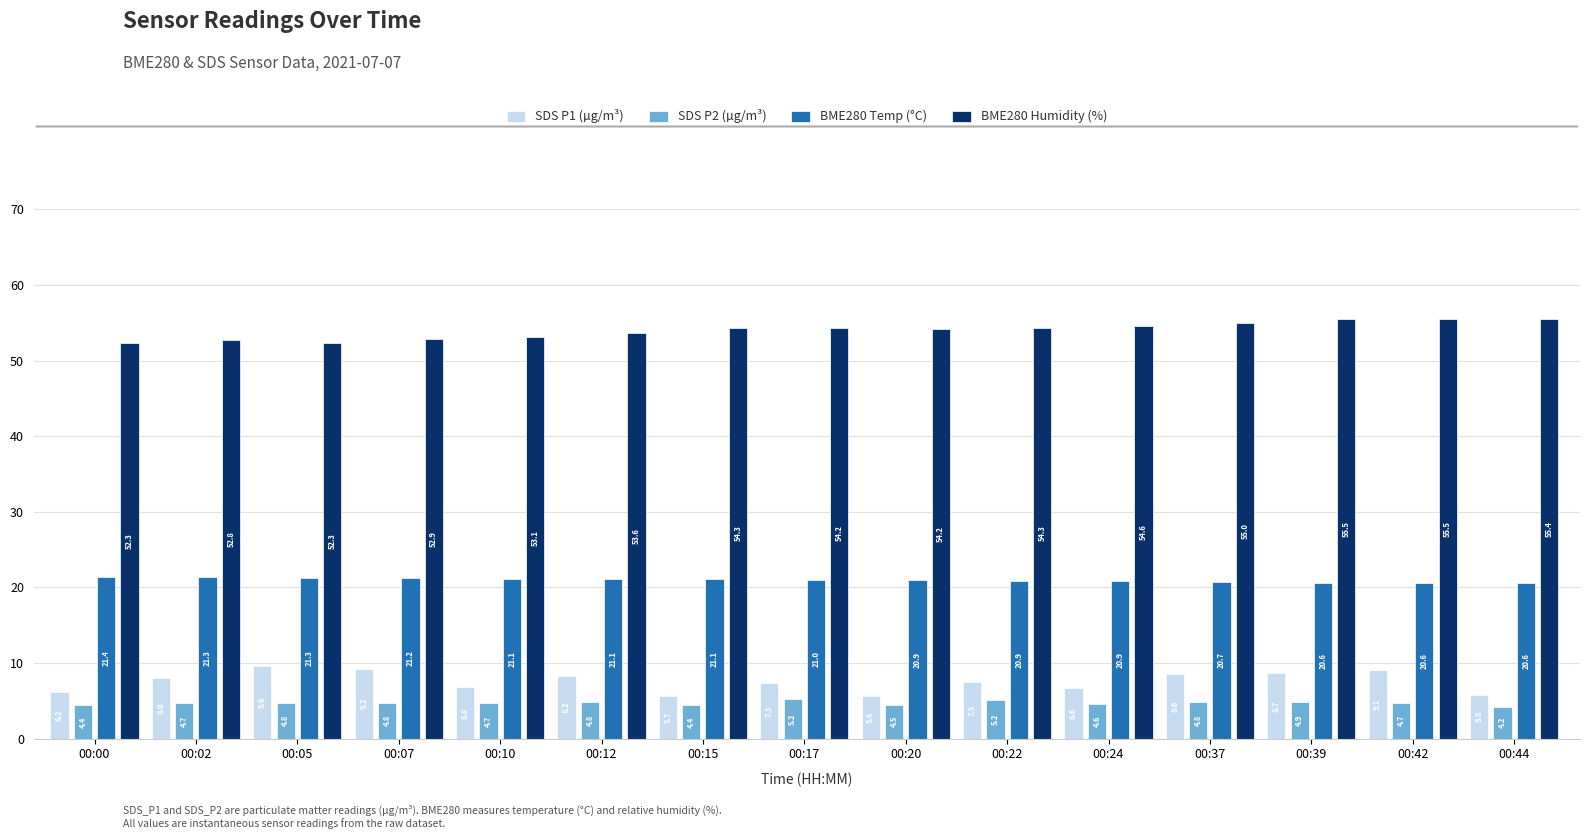

What is the spread (max minus min) of values at 00:37?

50.1